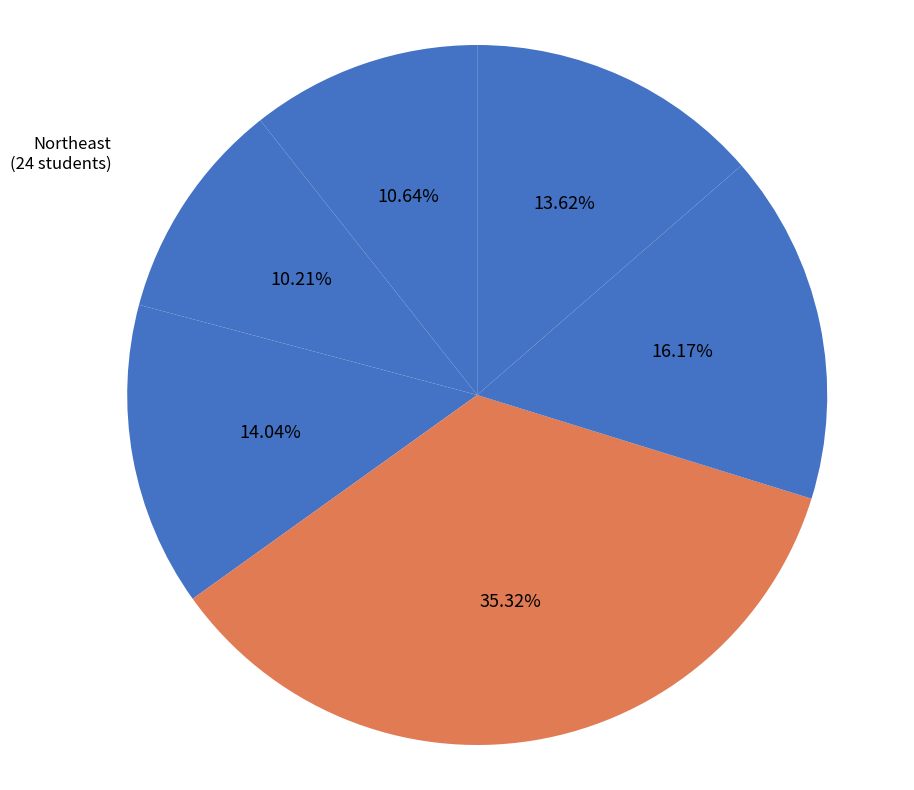

To the nearest percent, what is the difference between the Southwest and West Central slice percentages?

2%